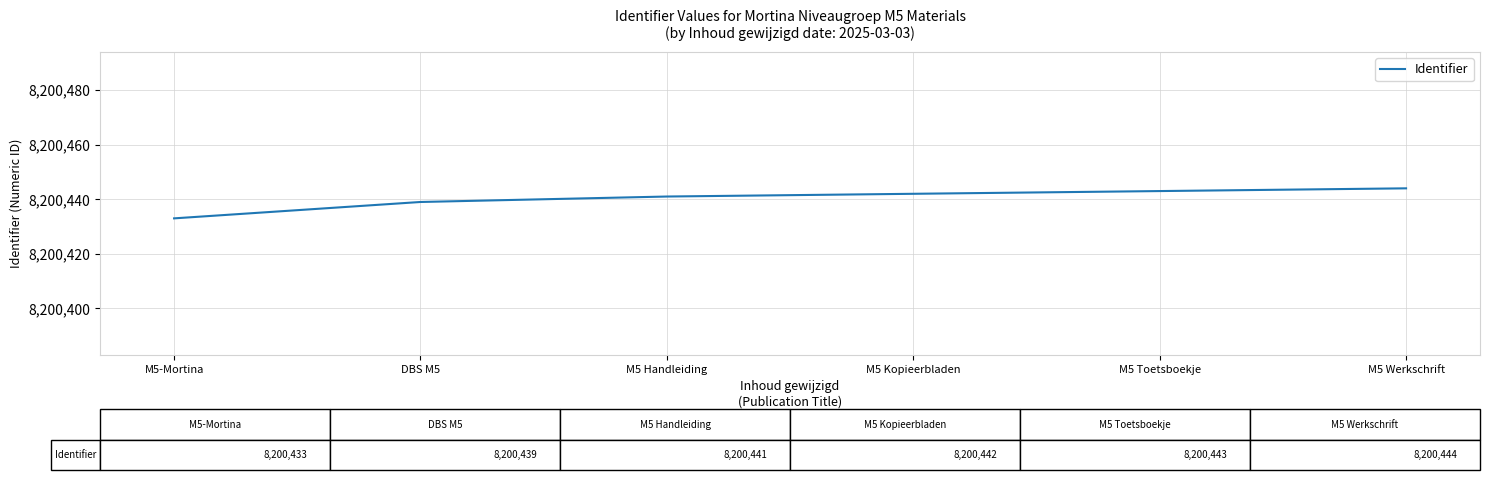

What is the change in value from M5-Mortina to M5 Kopieerbladen?

+9